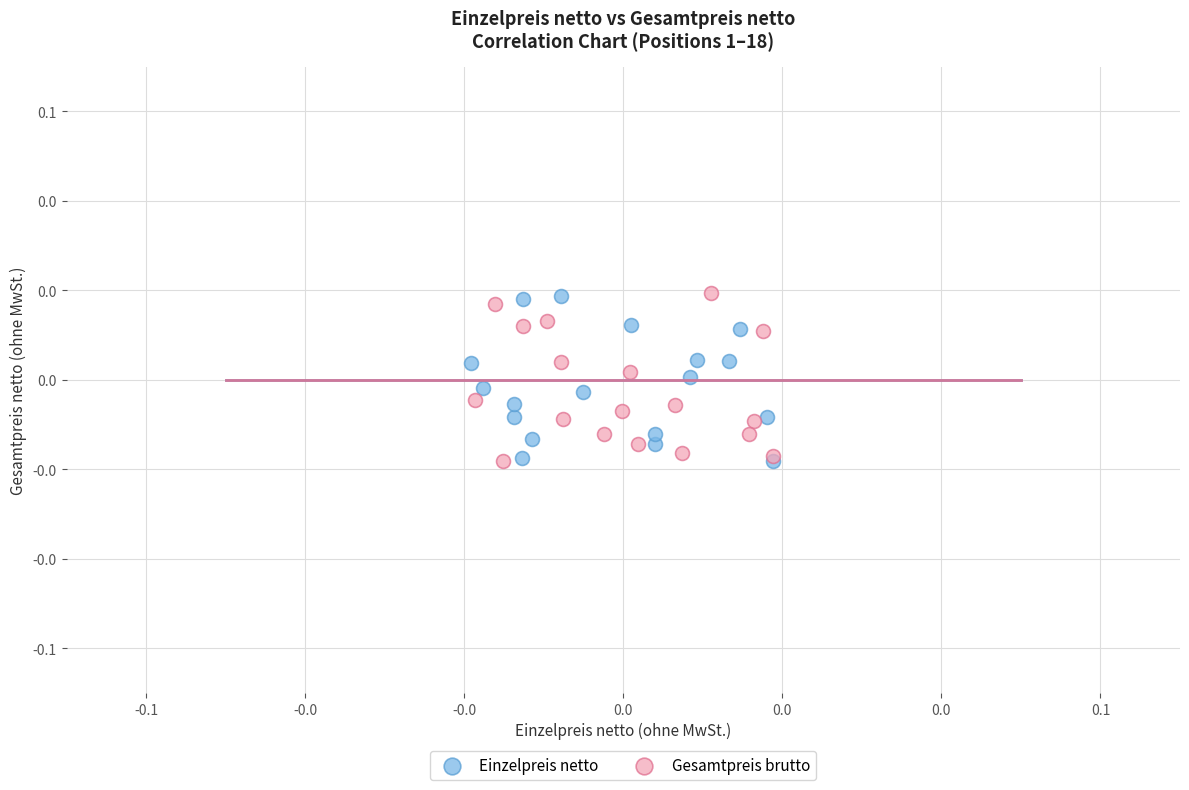

What are all the series names shown in the legend?

Einzelpreis netto, Gesamtpreis brutto